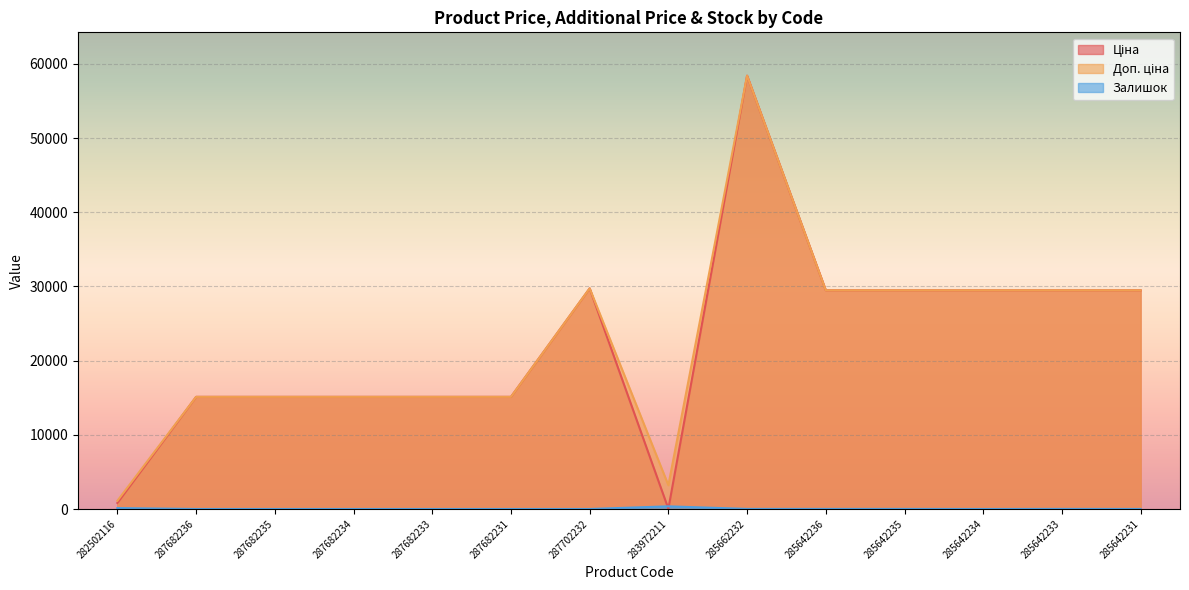

At which category is the sum across all series the highest?

285662232